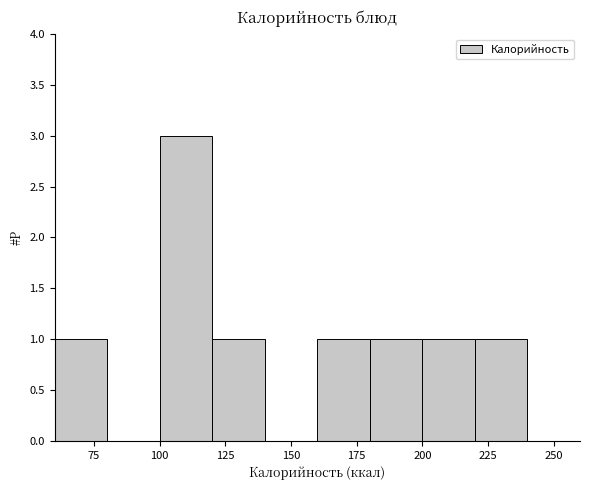

How tall is the bar that spans 200 to 220 on the x-axis? The values are not printed on the chart, so give them approximately, as read against the axis.

1